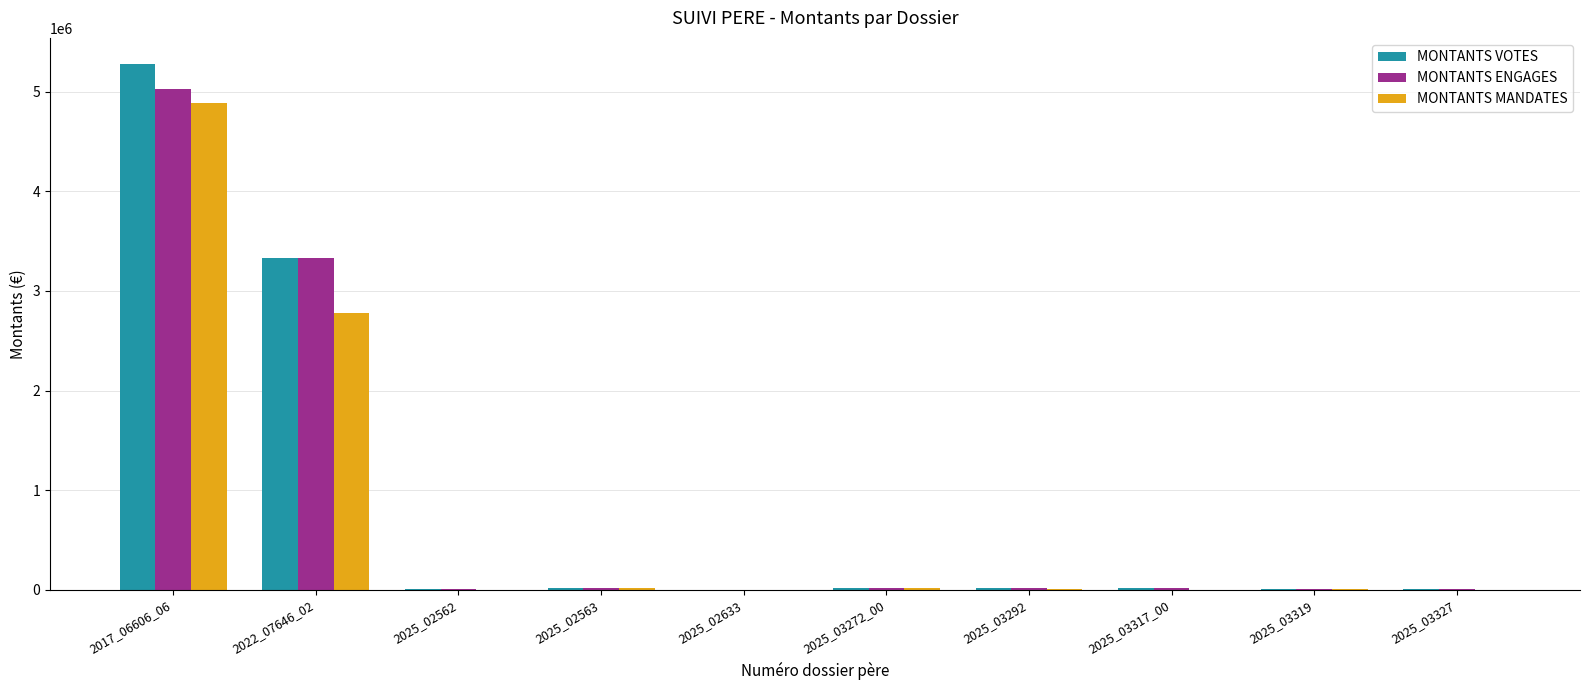

Is it true that MONTANTS MANDATES equals -1656658.0 at 2025_03317_00?

False